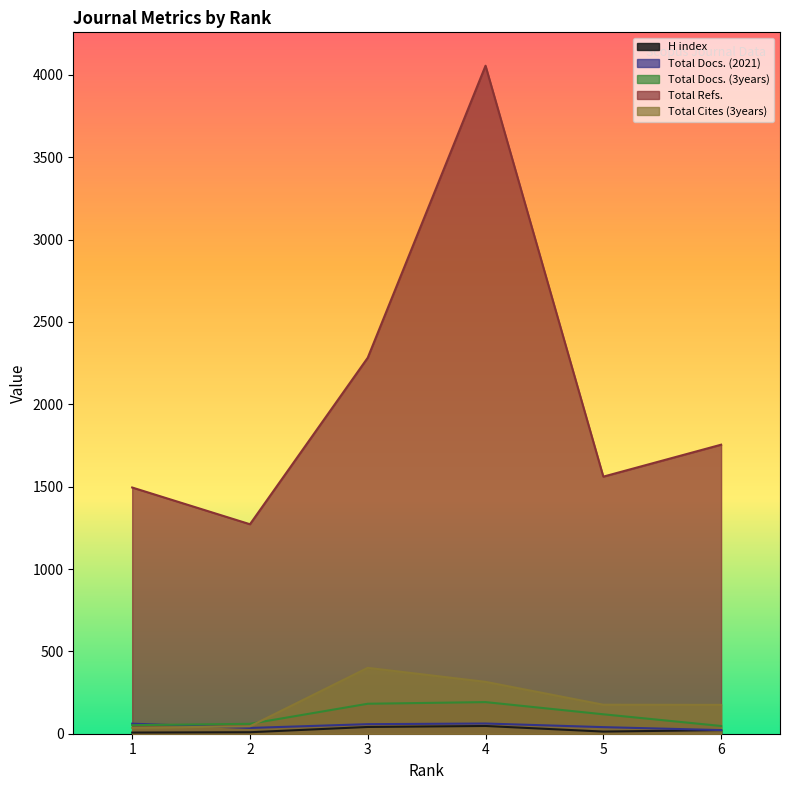

Reading left to right, transcribe all the data shown in this chart.

H index: 7	9	41	47	13	22
Total Docs. (2021): 61	35	58	62	40	22
Total Docs. (3years): 52	60	182	192	118	47
Total Refs.: 1495	1272	2283	4056	1561	1755
Total Cites (3years): 36	45	400	315	176	175